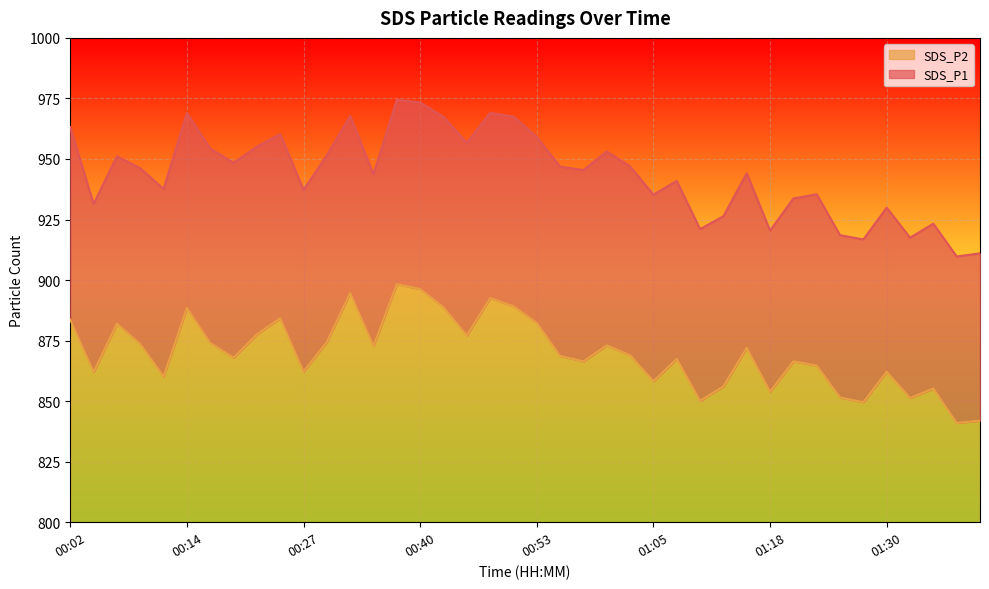

Reading left to right, transcribe all the data shown in this chart.

SDS_P1: 963.1	931.5	951.1	946.2	937.6	969.0	954.3	948.4	955.1	960.3	937.3	951.5	967.8	943.7	974.4	973.3	967.4	956.7	969.0	967.5	959.1	946.8	945.4	953.1	946.9	935.3	940.9	921.0	926.4	944.1	920.4	933.7	935.4	918.5	916.8	929.9	917.5	923.3	909.7	911.0
SDS_P2: 883.6	862.0	882.0	873.6	860.2	888.5	874.0	867.9	877.6	884.2	862.2	874.4	894.7	872.8	898.3	896.3	888.8	877.1	892.5	889.2	882.3	868.7	866.4	873.0	868.9	858.2	867.4	850.1	856.1	872.0	853.9	866.4	864.7	851.5	849.6	862.1	851.3	855.2	841.0	841.9